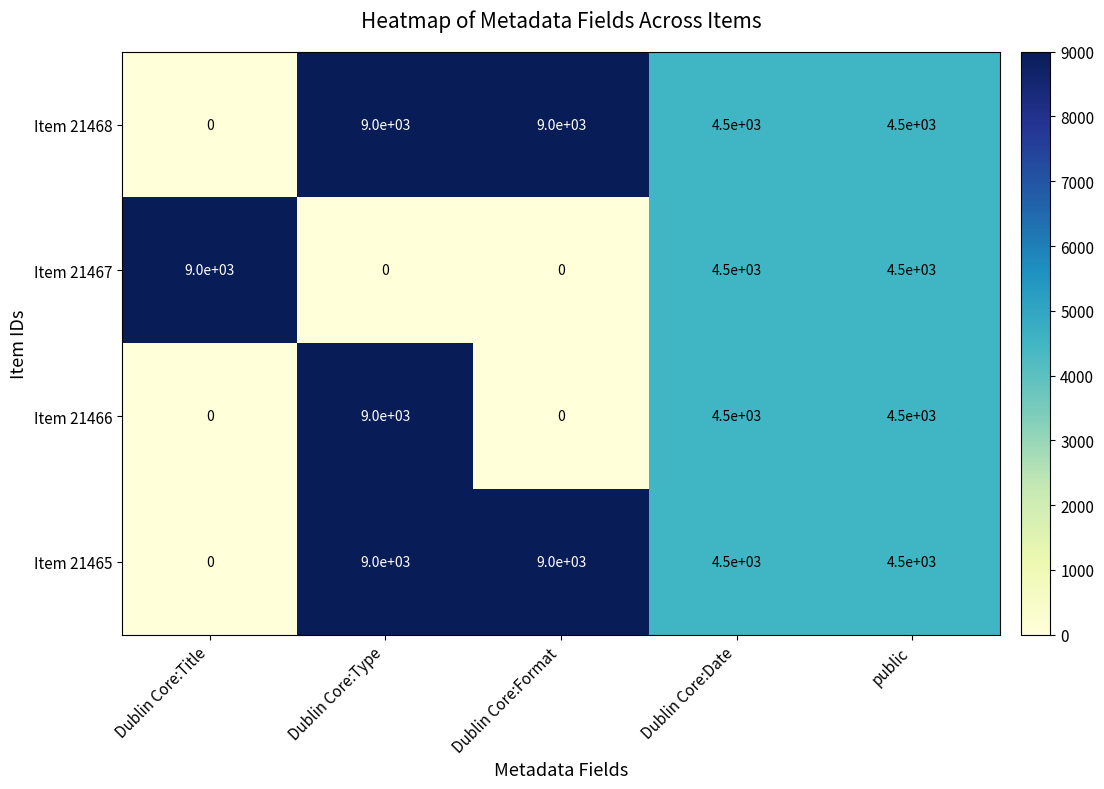

Reading right to left, extract all data points from this chart.

Item 21468: 4500	4500	9000	9000	0
Item 21467: 4500	4500	0	0	9000
Item 21466: 4500	4500	0	9000	0
Item 21465: 4500	4500	9000	9000	0